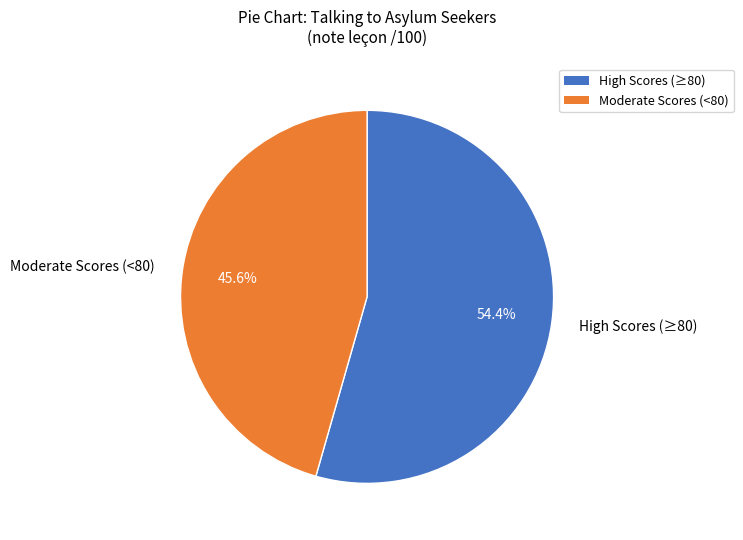

Which slice is the smallest?

Moderate Scores (<80)